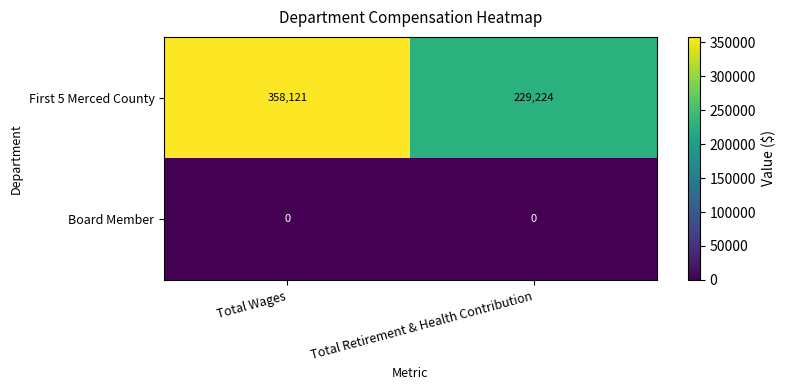

How many categories are shown in the chart?

2